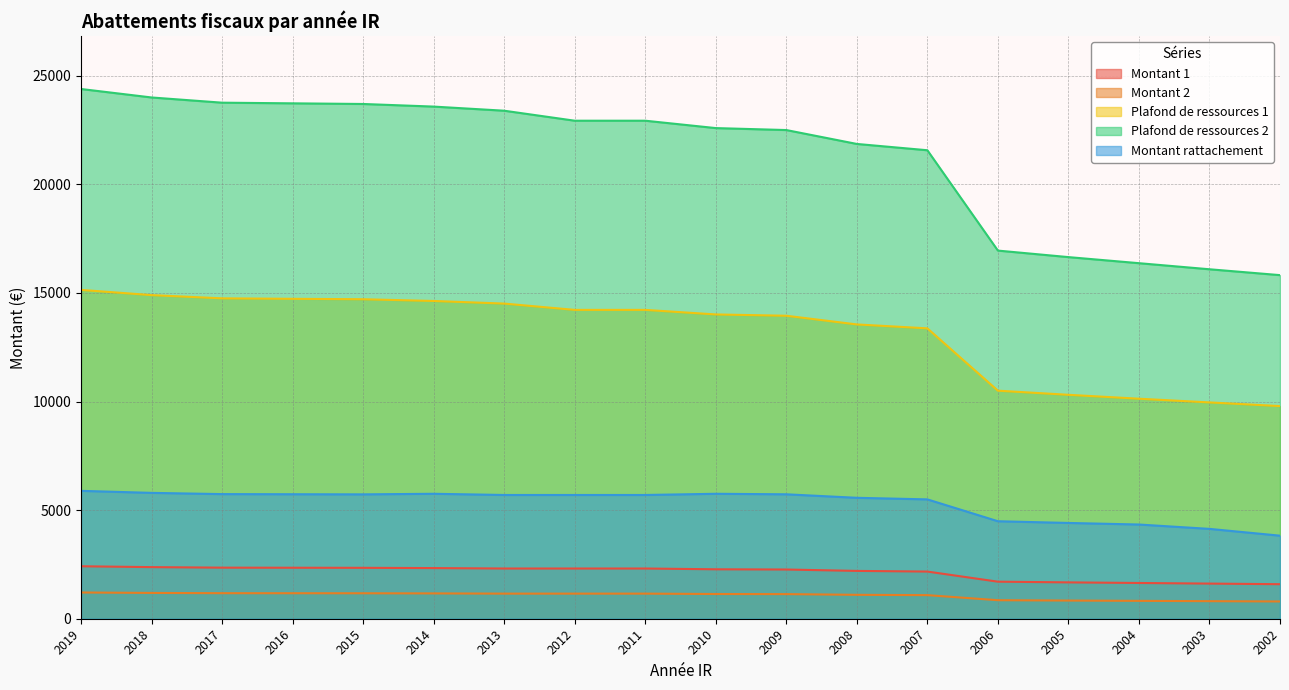

Which series has the widest spread of values?

Plafond de ressources 2